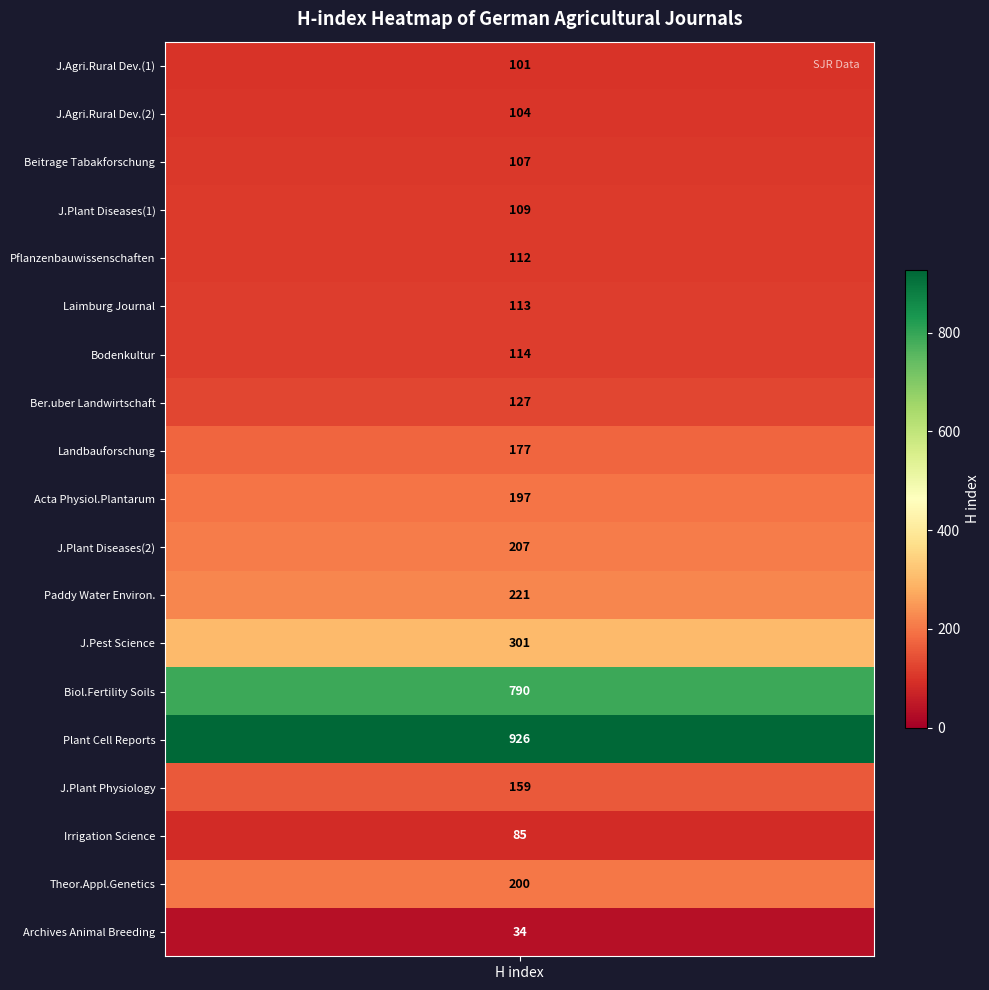

Which has a higher value, 14 or 1?

14